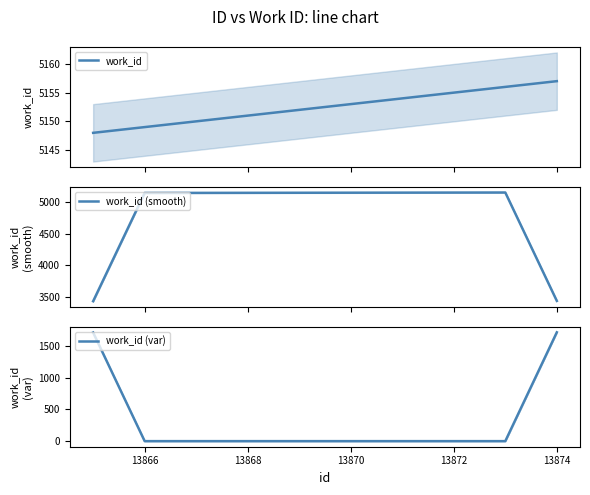

What are all the series names shown in the legend?

work_id, work_id (smooth), work_id (var)